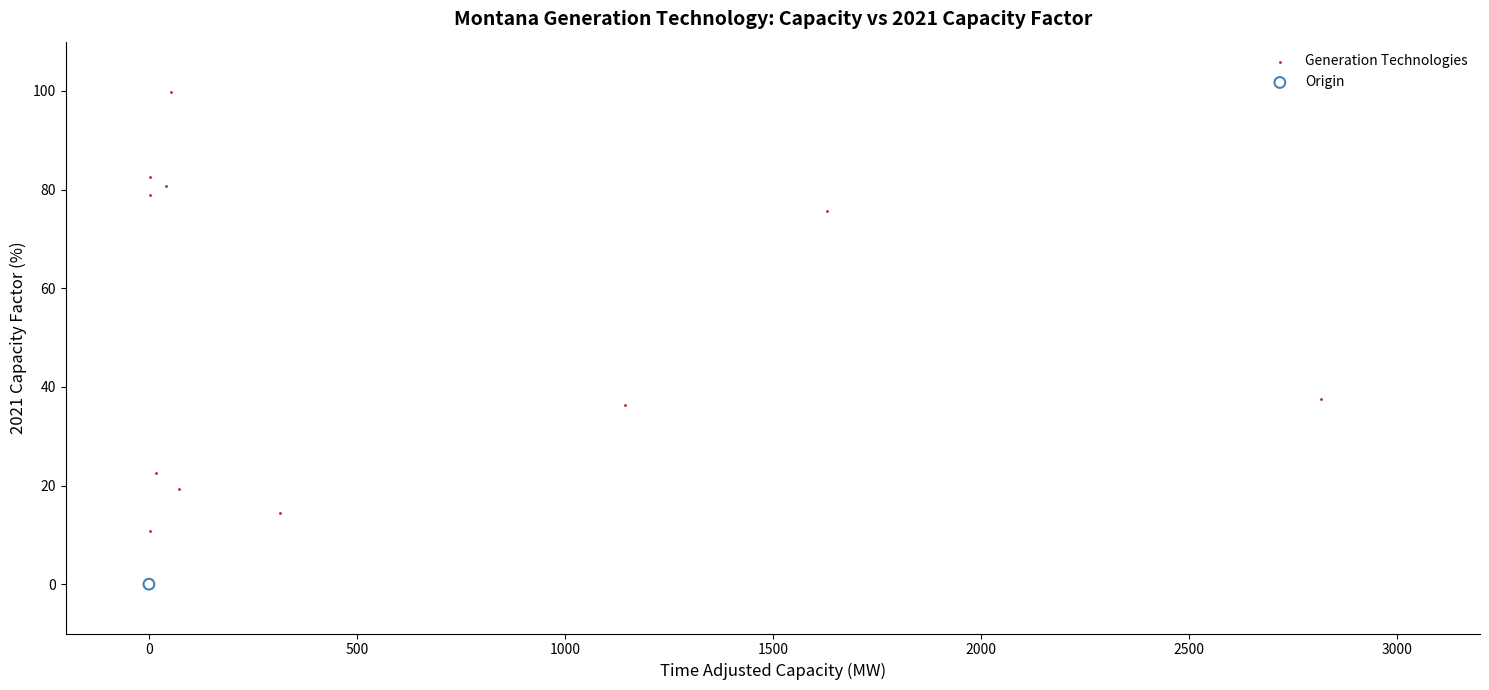

What are all the series names shown in the legend?

Generation Technologies, Origin